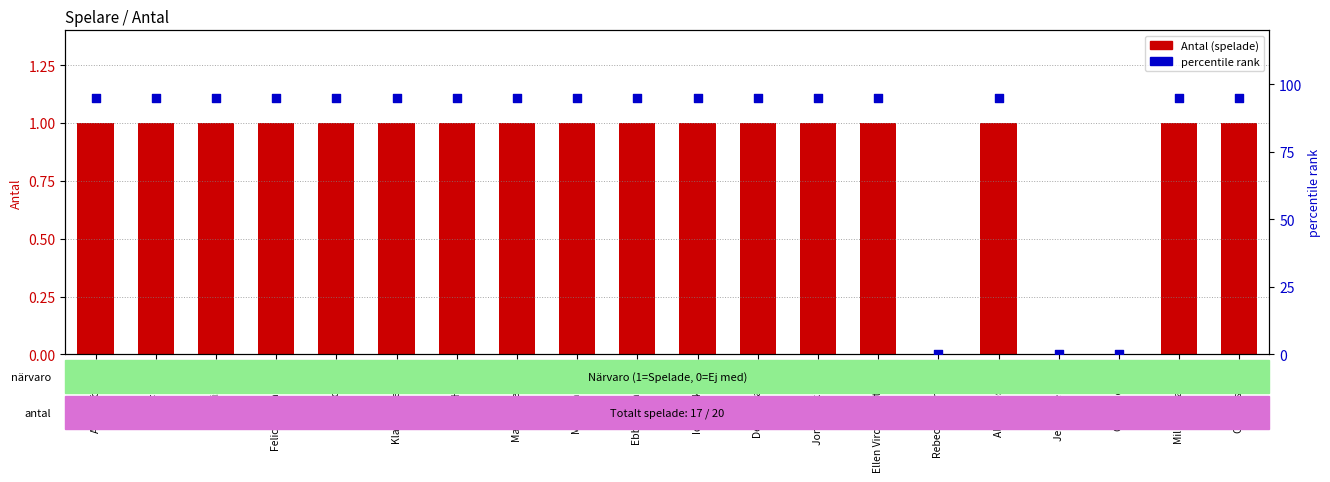

At which category is the sum across all series the highest?

Astrid Löfgren